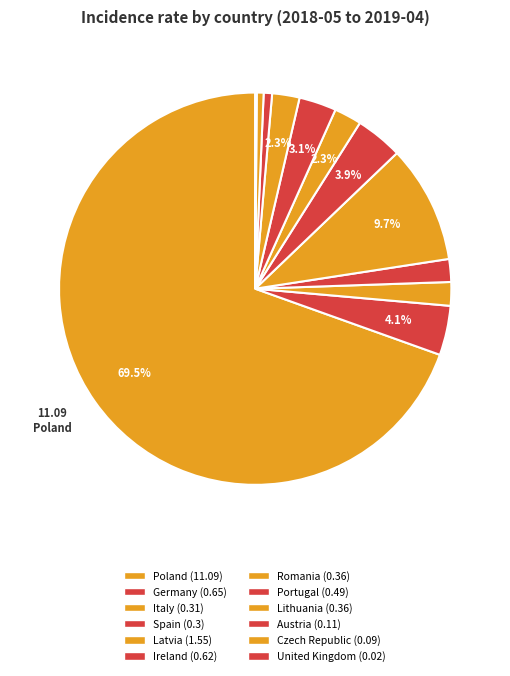

Does Latvia account for over 50% of the chart?

No